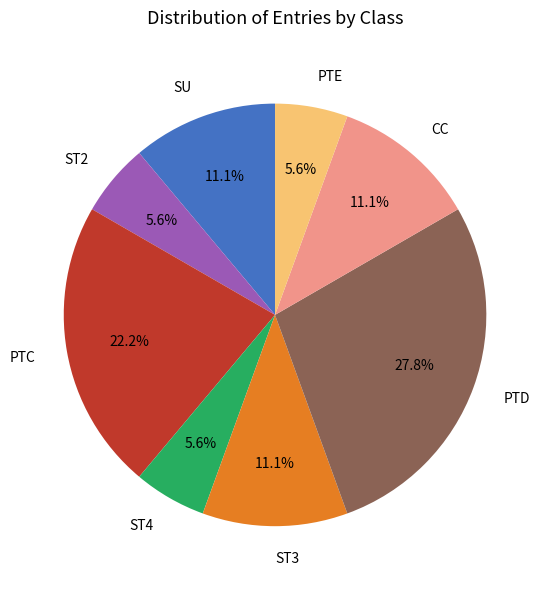

How many slices are in this pie chart?

8